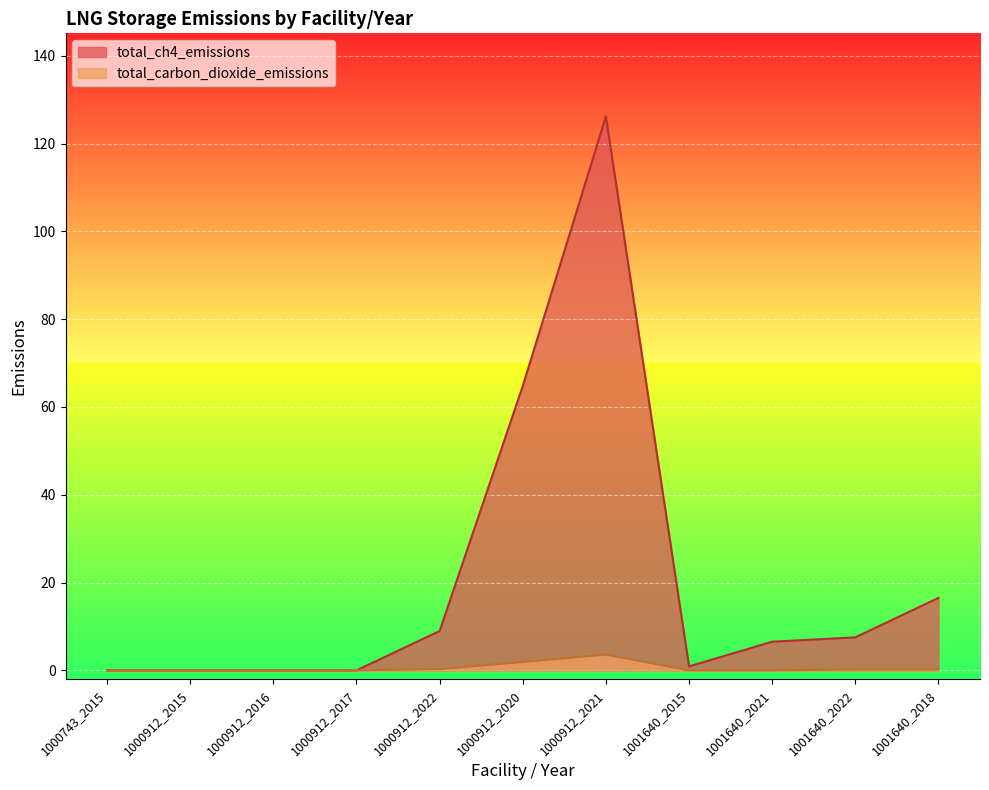

True or false: total_carbon_dioxide_emissions and total_ch4_emissions intersect in this chart.

False